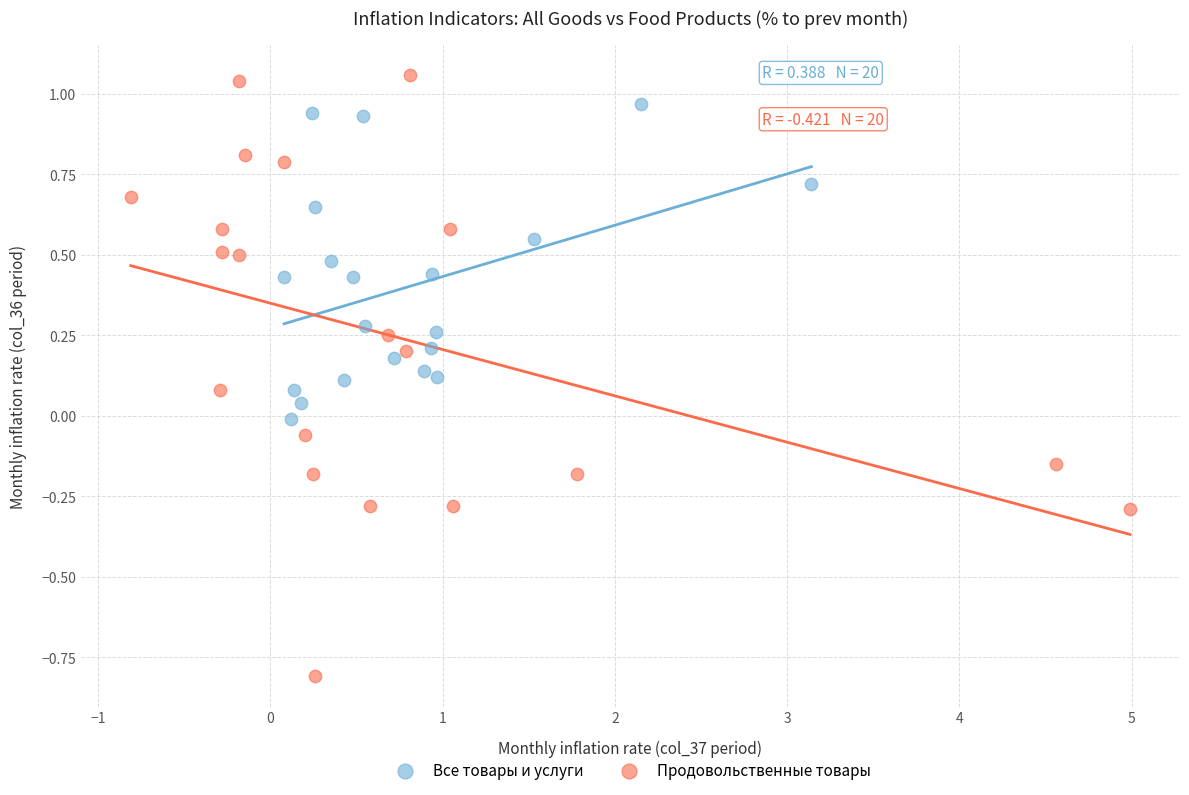

Which series reaches the maximum Y coordinate?

Продовольственные товары